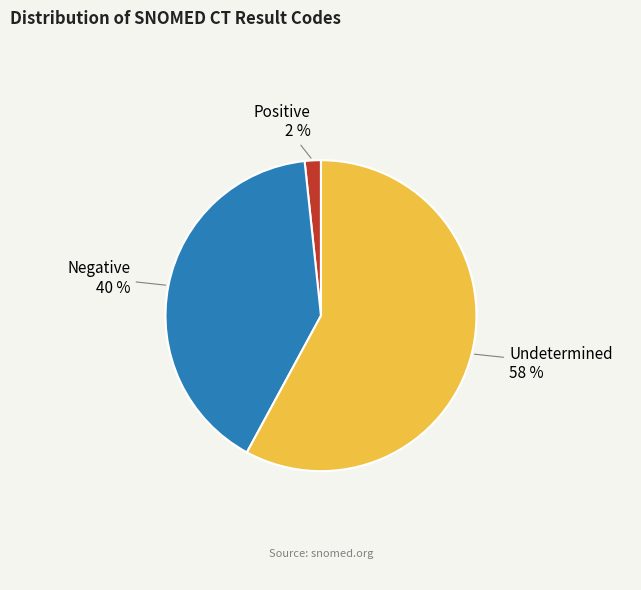

How many segments does this pie chart have?

3